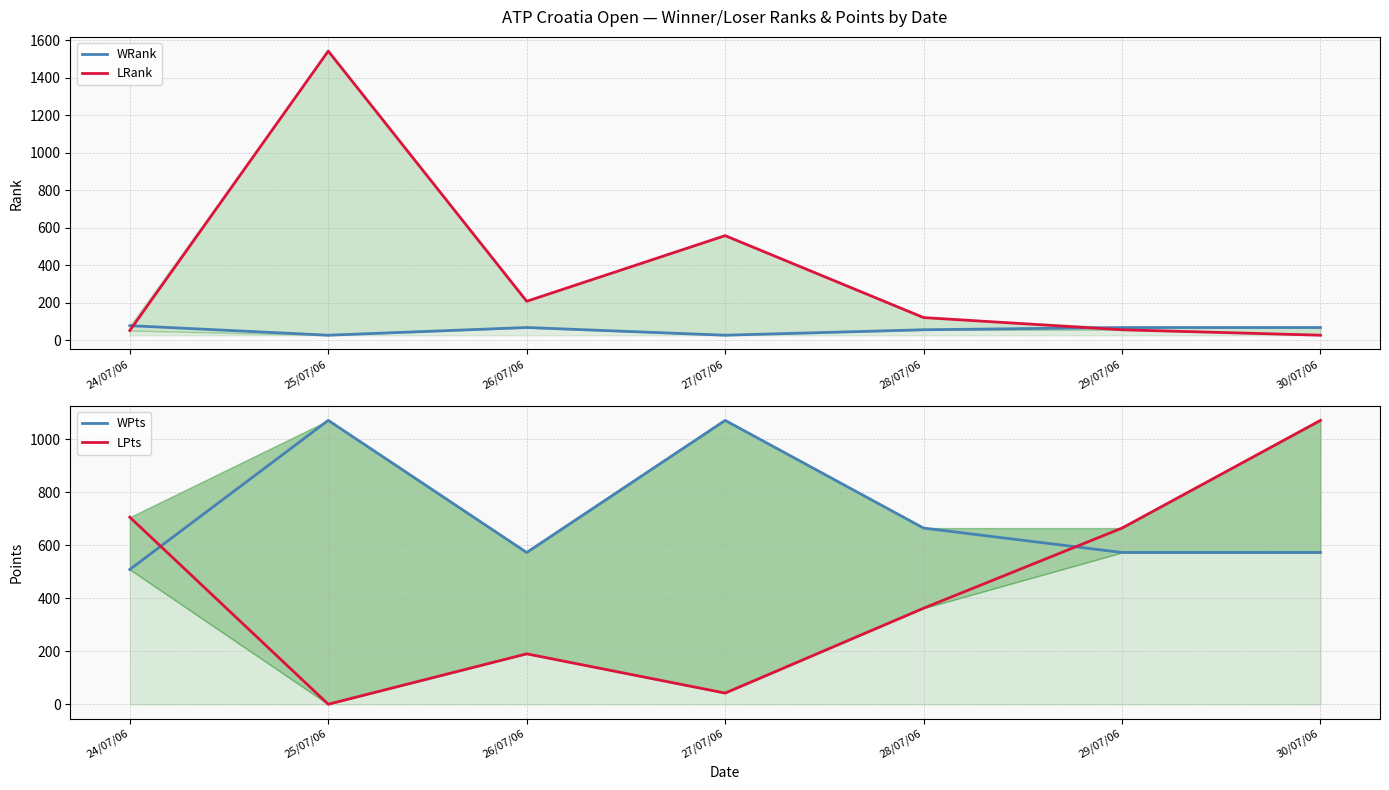

The value of LRank at 27/07/06 is 226. True or false?

False